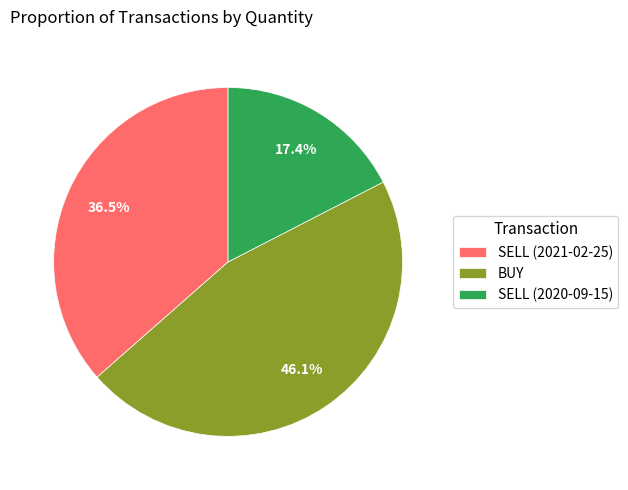

Is SELL (2021-02-25) the majority of the pie?

No